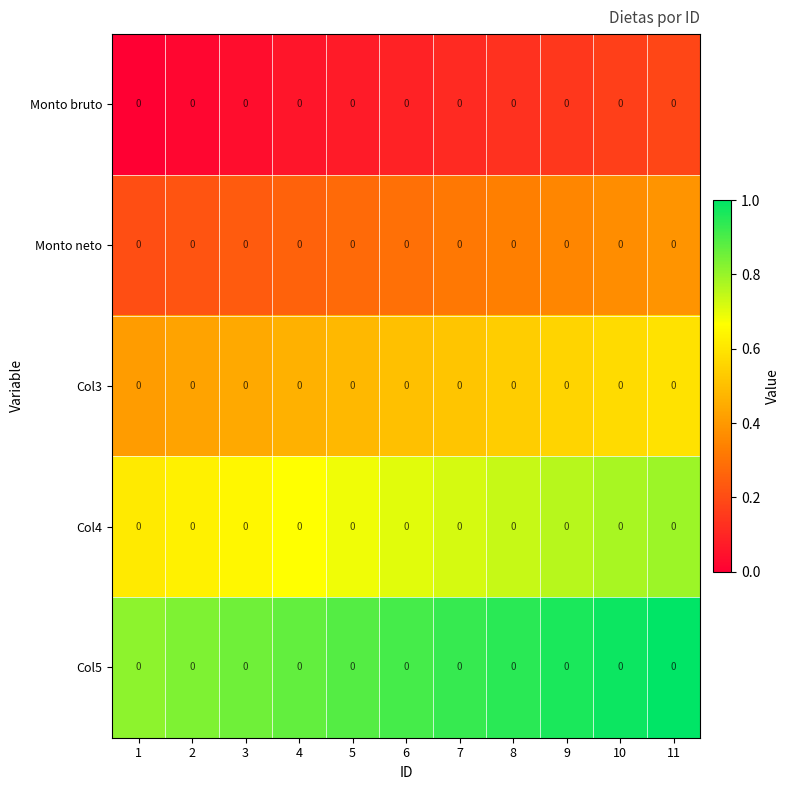

List the labels in order of Monto bruto value, largest first.

11, 10, 9, 8, 7, 6, 5, 4, 3, 2, 1